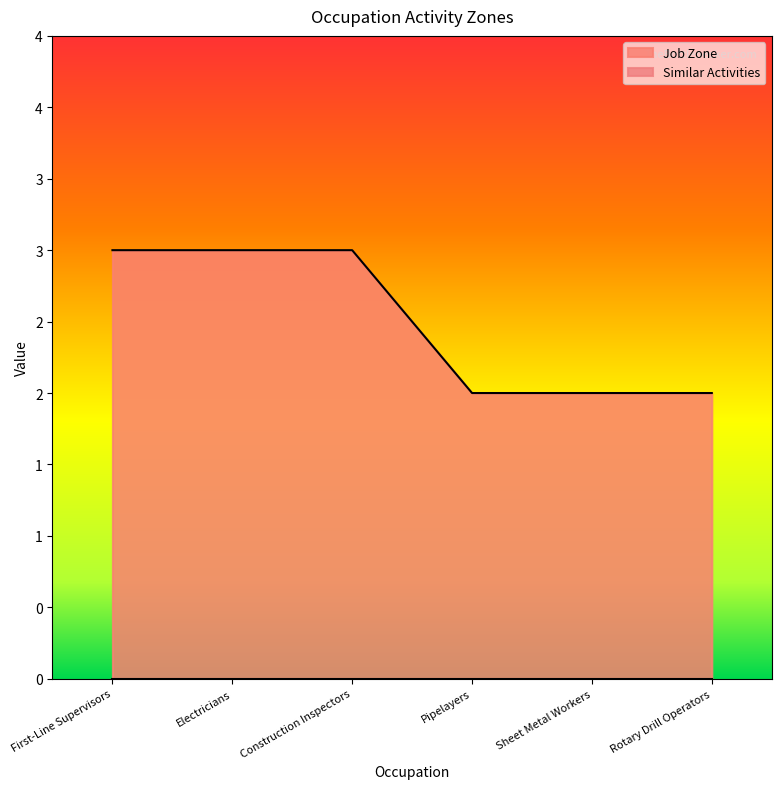

Which category has the highest value across all series?

First-Line Supervisors